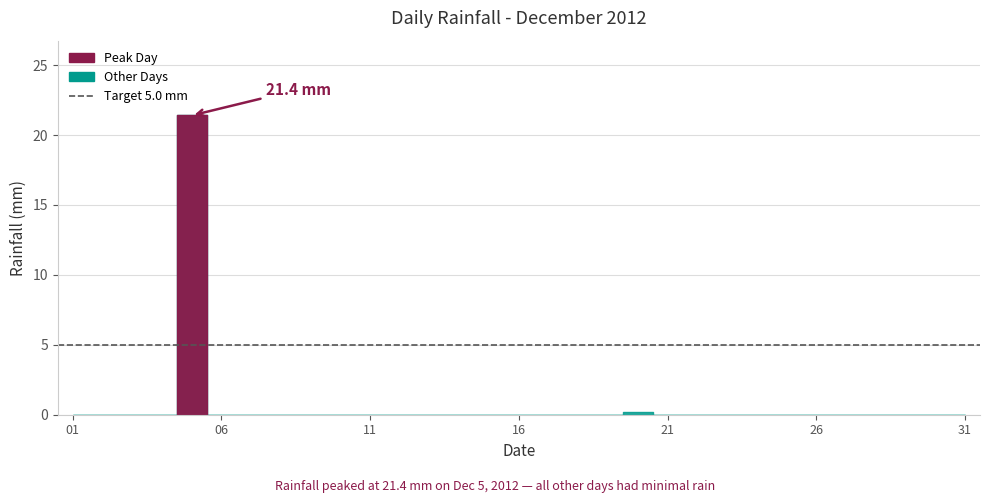

The value at 2012-12-21 is -7.3. True or false?

False